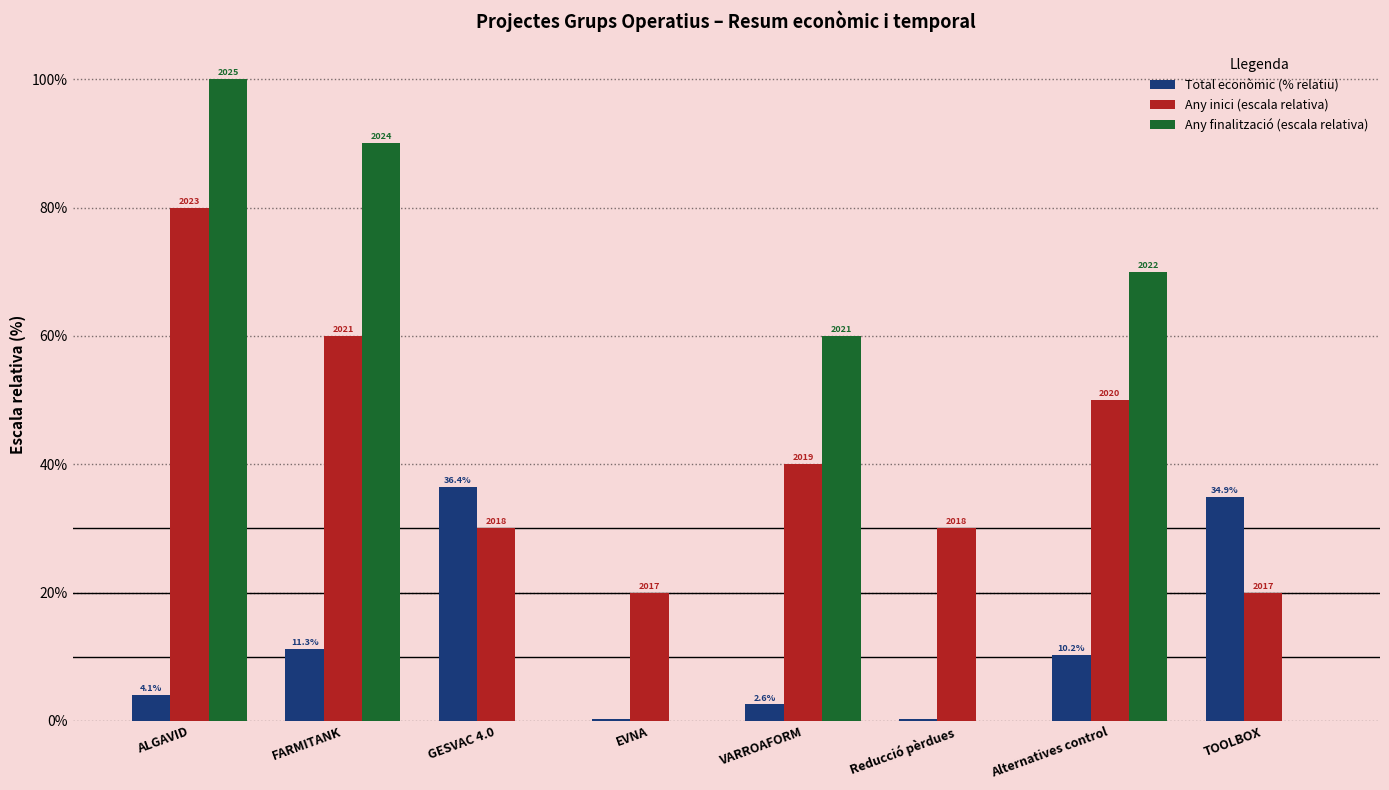

Are the bars grouped side by side (vs. stacked)?

Yes